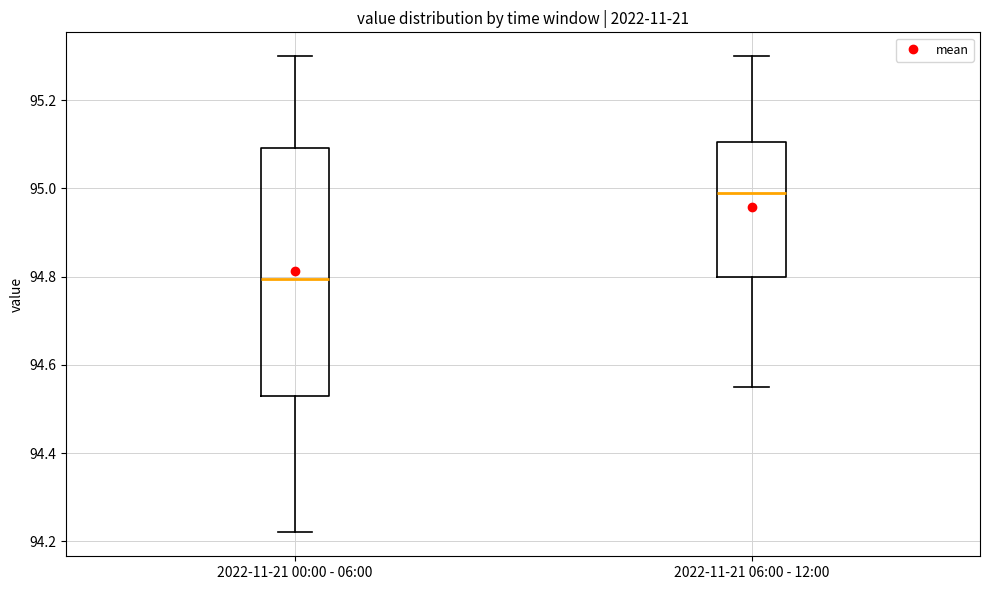

Where is the lower edge of the box for 2022-11-21 00:00 - 06:00 on the y-axis? The values are not printed on the chart, so give them approximately, as read against the axis.

94.54